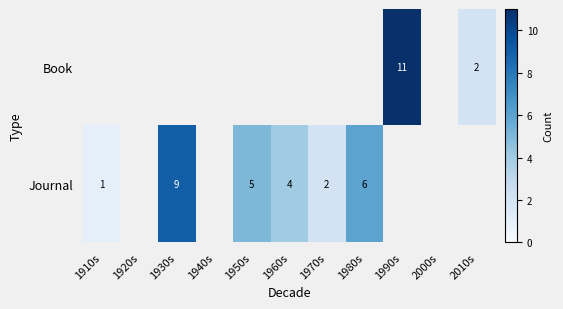

What is the sum of the Journal values at 1930s and 1960s?

13